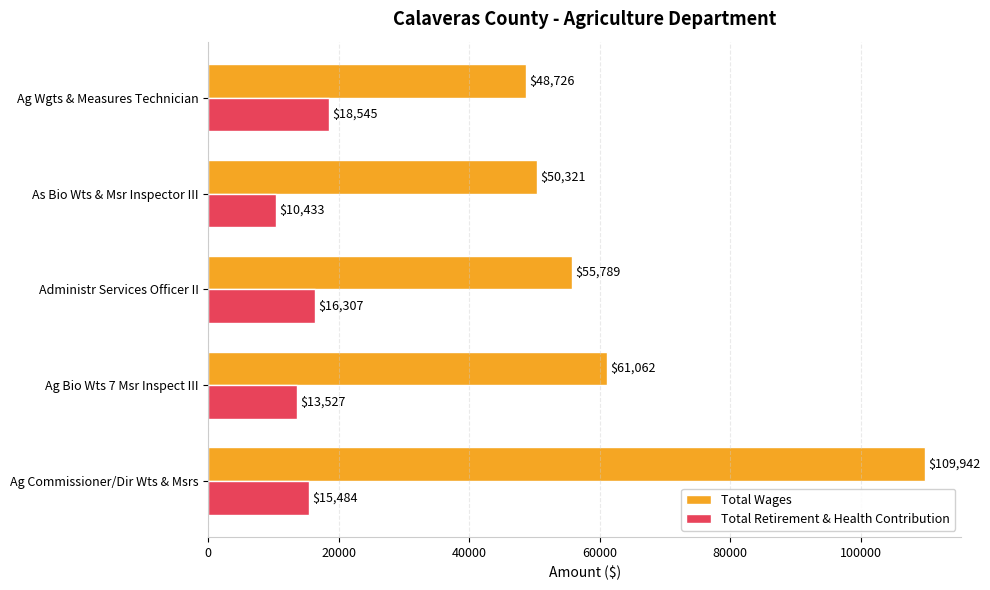

List the series in order of their overall mean, lowest first.

Total Retirement & Health Contribution, Total Wages